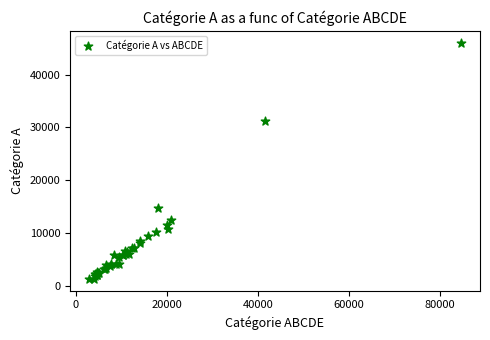

What Y value in the scatter plot is closest to 23711?

31198